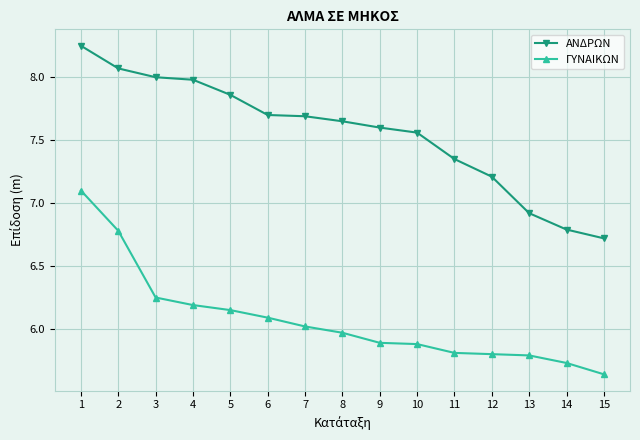

True or false: ΓΥΝΑΙΚΩΝ and ΑΝΔΡΩΝ intersect in this chart.

False